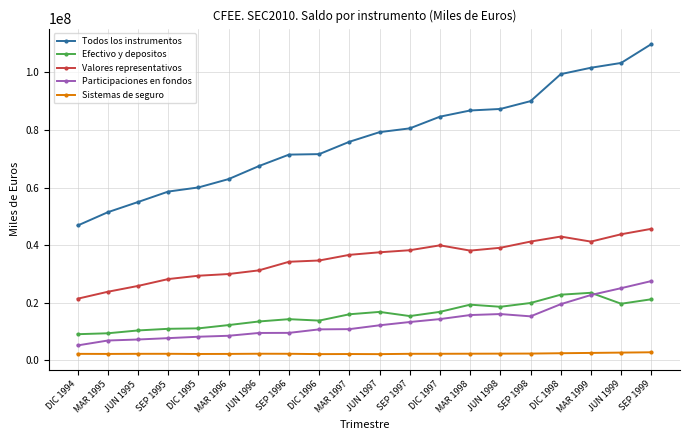

The value of Todos los instrumentos at JUN 1999 is 103283217. True or false?

True